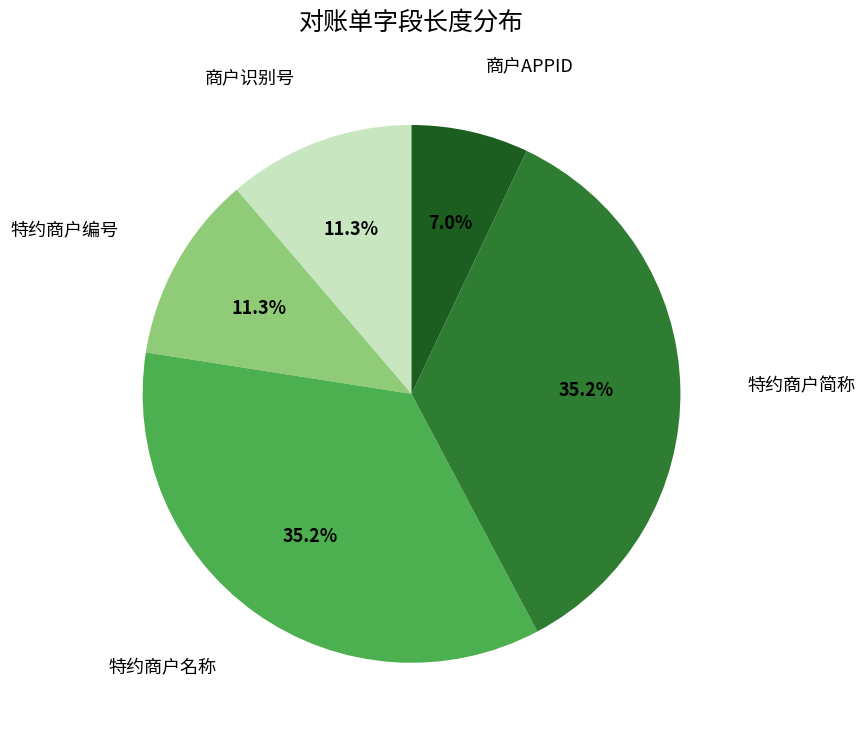

Is there any slice that represents more than half of the pie?

No